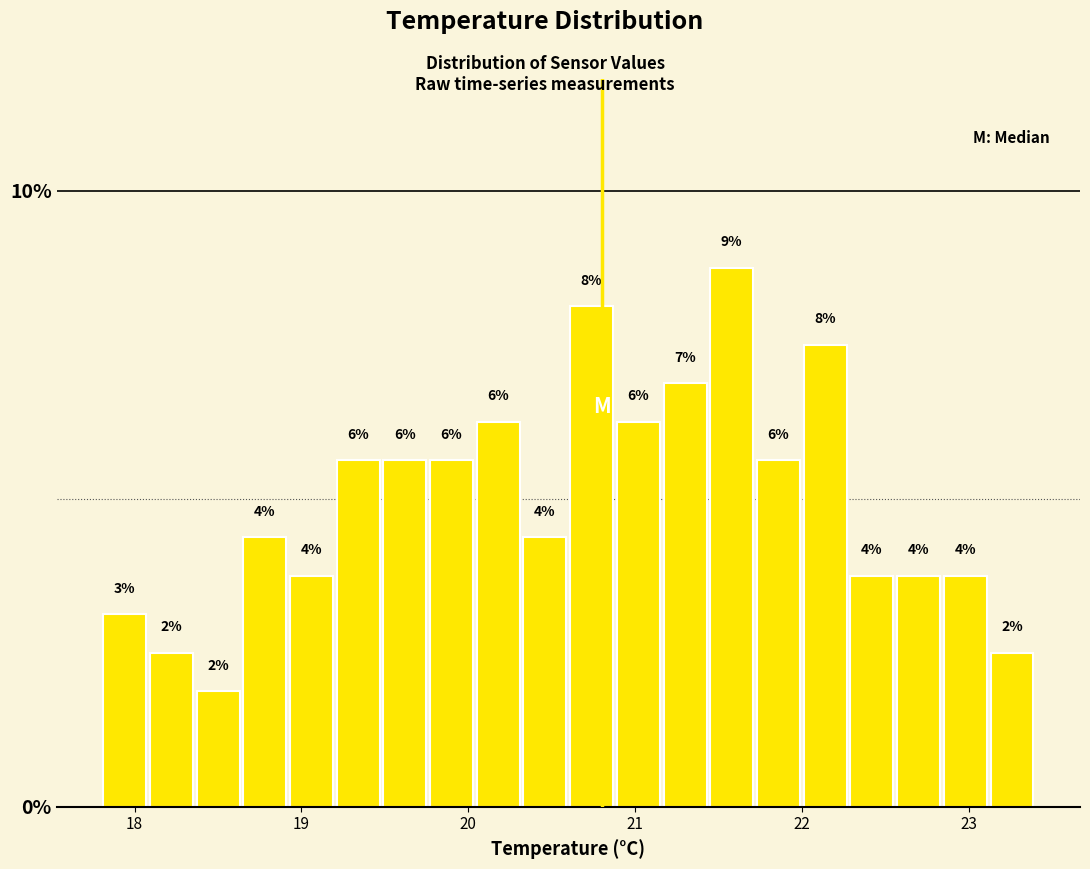

Around what value on the x-axis is the tallest bar? Give the approximate position of its centre, as read against the axis.

21.6